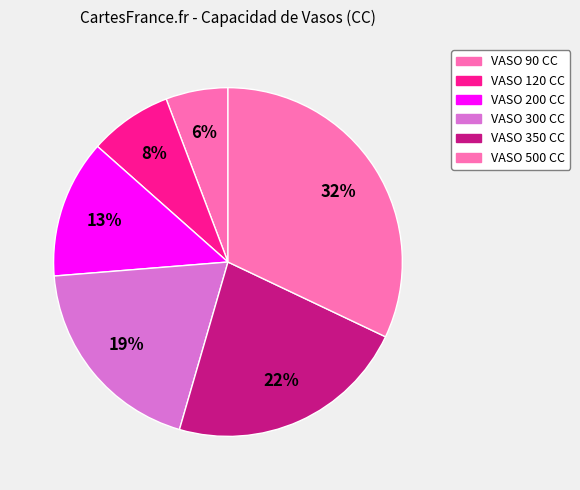

Rank the categories by value from lowest to highest.

VASO 90 CC, VASO 120 CC, VASO 200 CC, VASO 300 CC, VASO 350 CC, VASO 500 CC